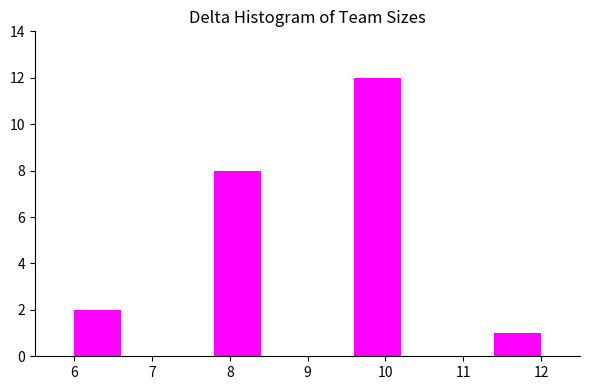

How tall is the bar that spans 6.0 to 6.6 on the x-axis? The values are not printed on the chart, so give them approximately, as read against the axis.

2